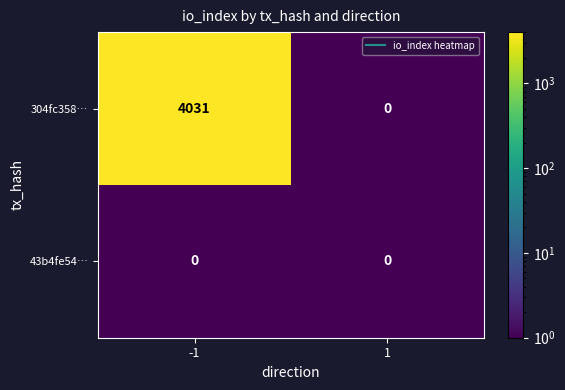

The 304fc358… series shows 0 at 1. True or false?

True